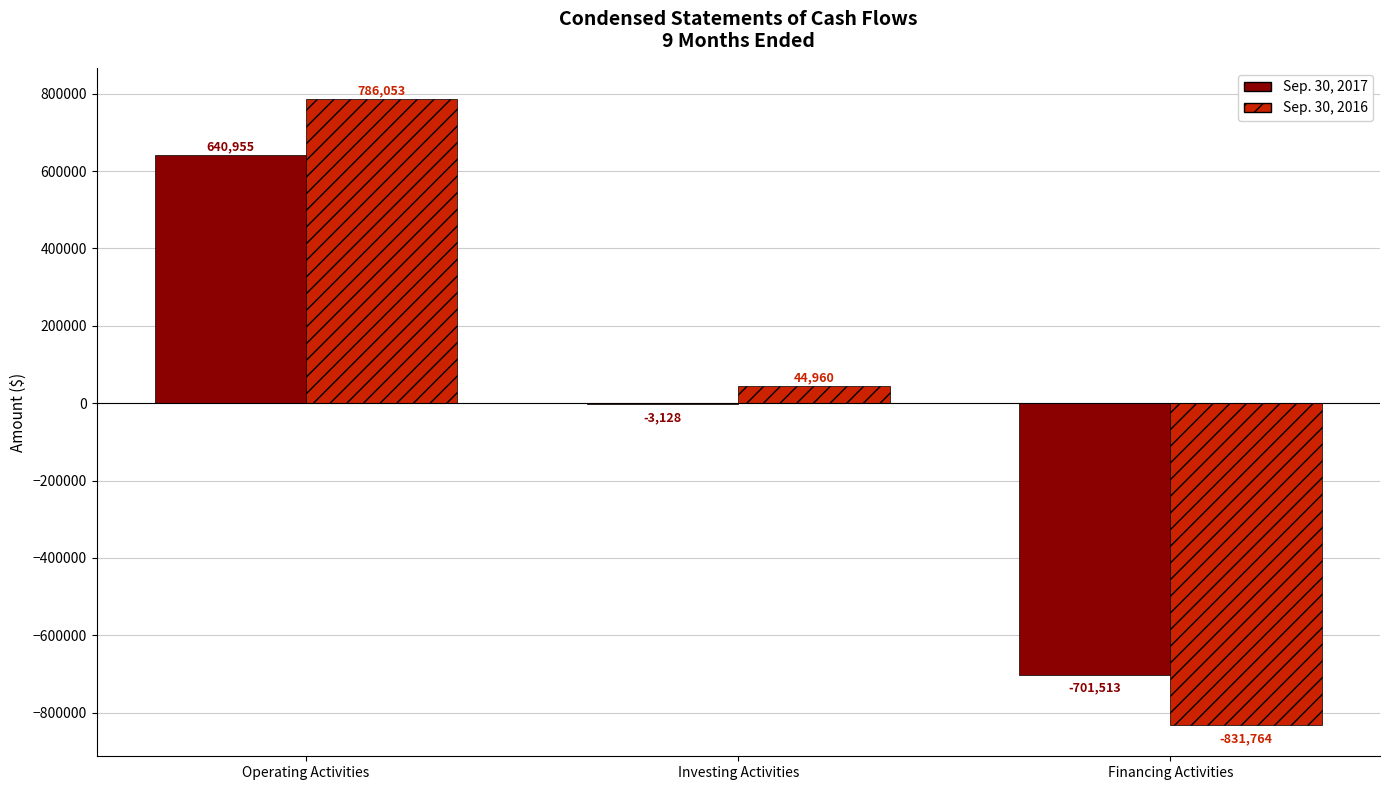

True or false: Sep. 30, 2016 has a value of -1390898 at Financing Activities.

False